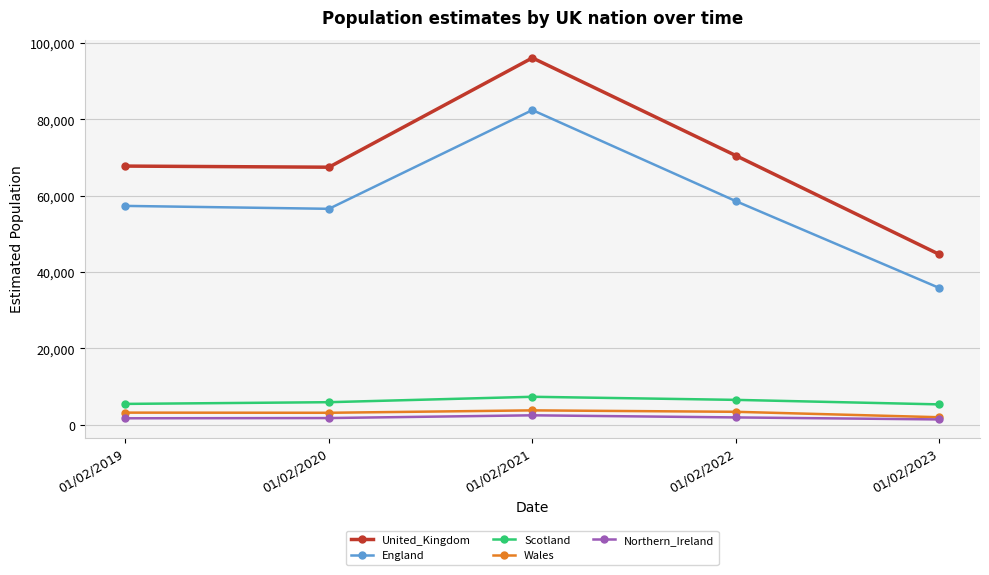

At how many categories does at least one series exceed 14907?

5